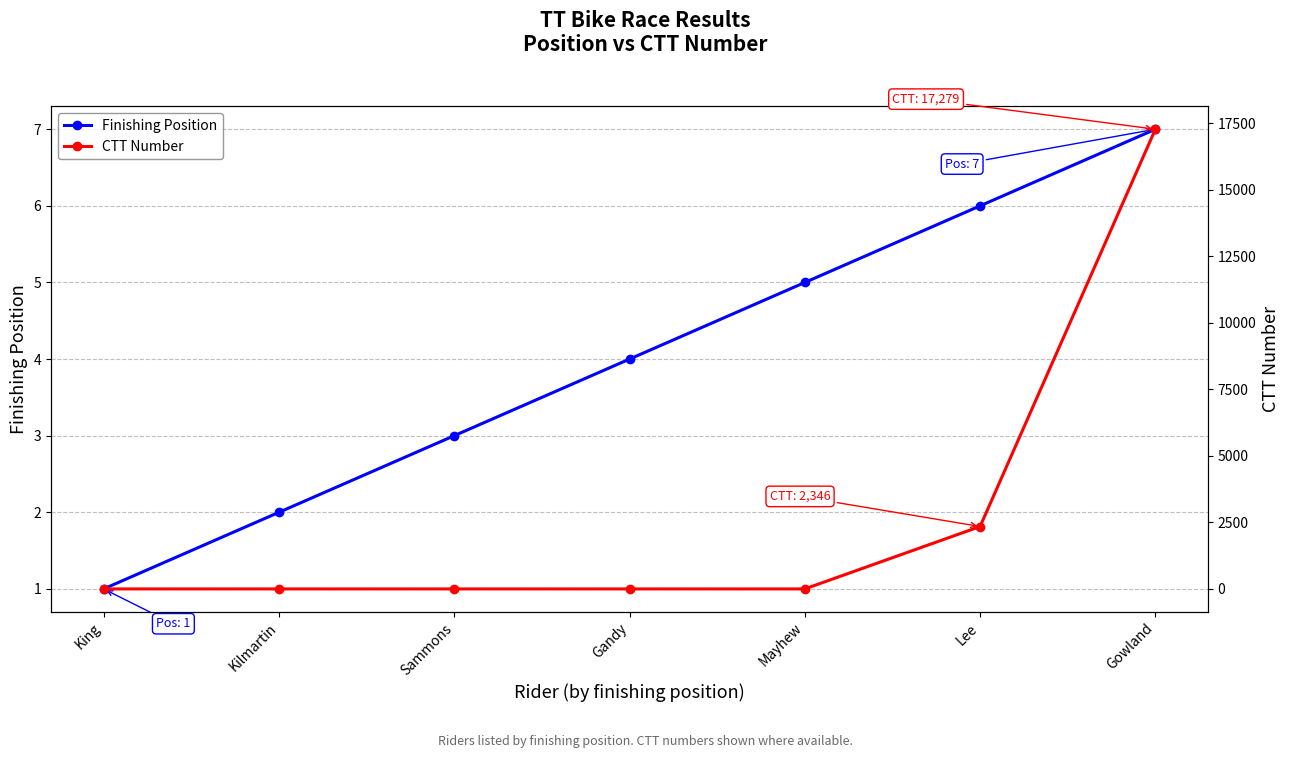

Between King and Mayhew, which series saw the biggest shift?

Finishing Position